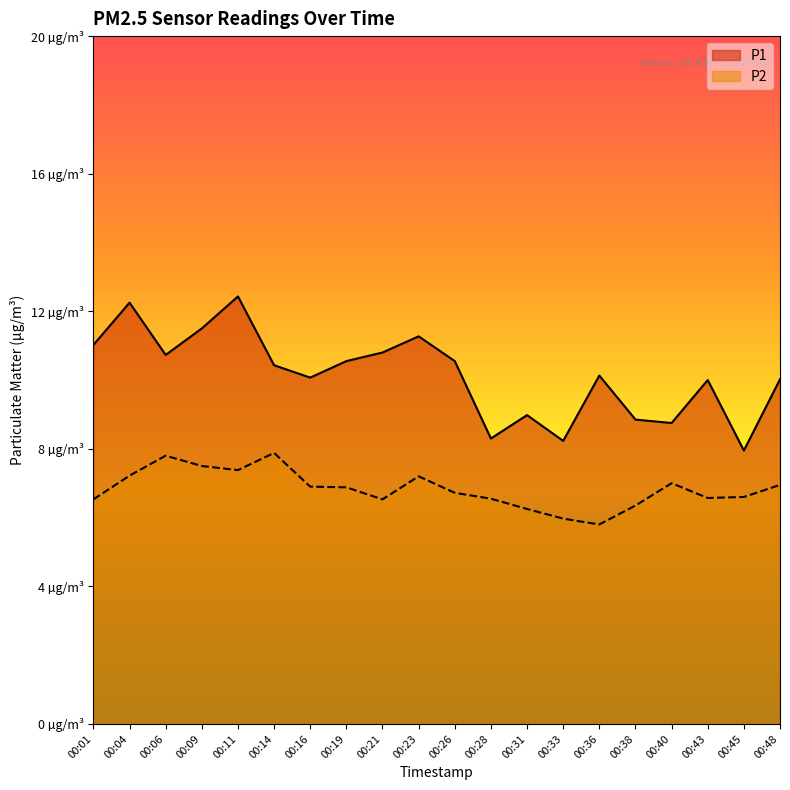

True or false: P1 and P2 cross at least once.

False